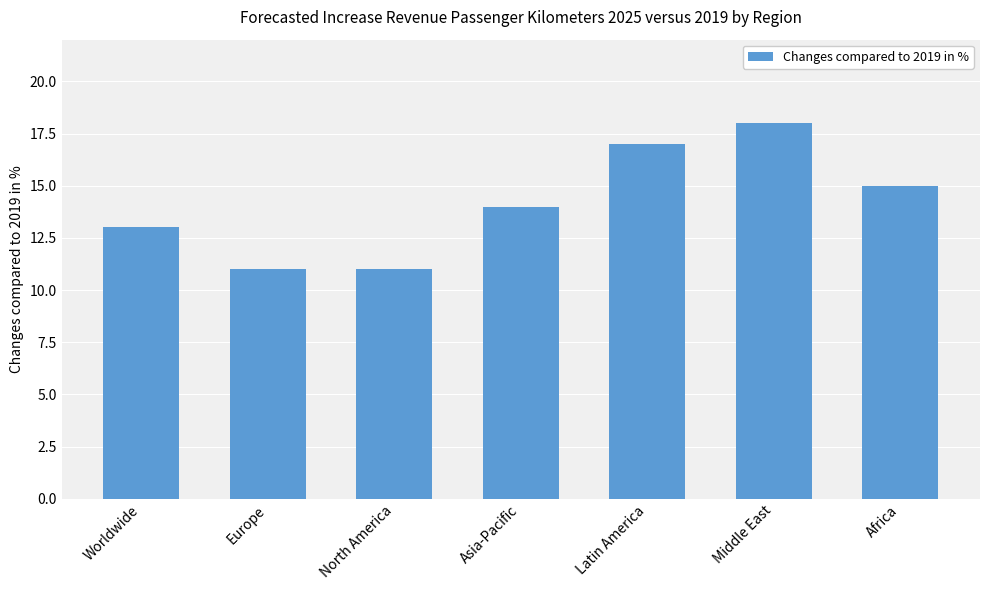

What is the average value?

14